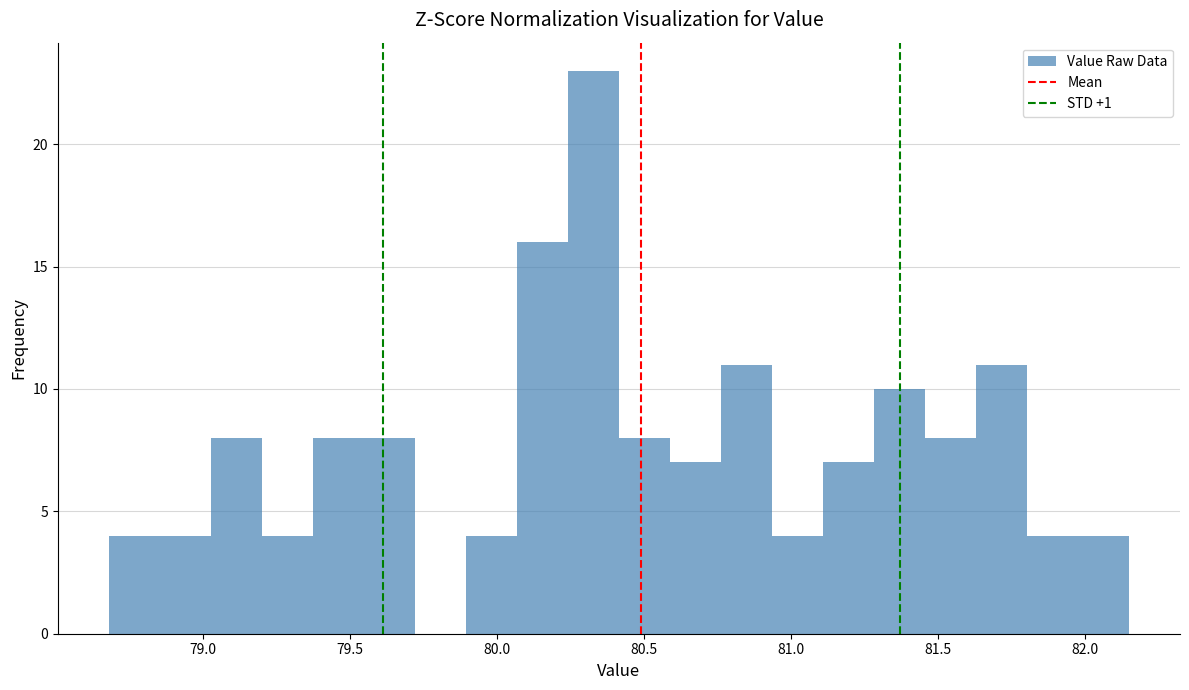

Read against the x-axis, roughly where is the centre of the tallest bar?

80.35